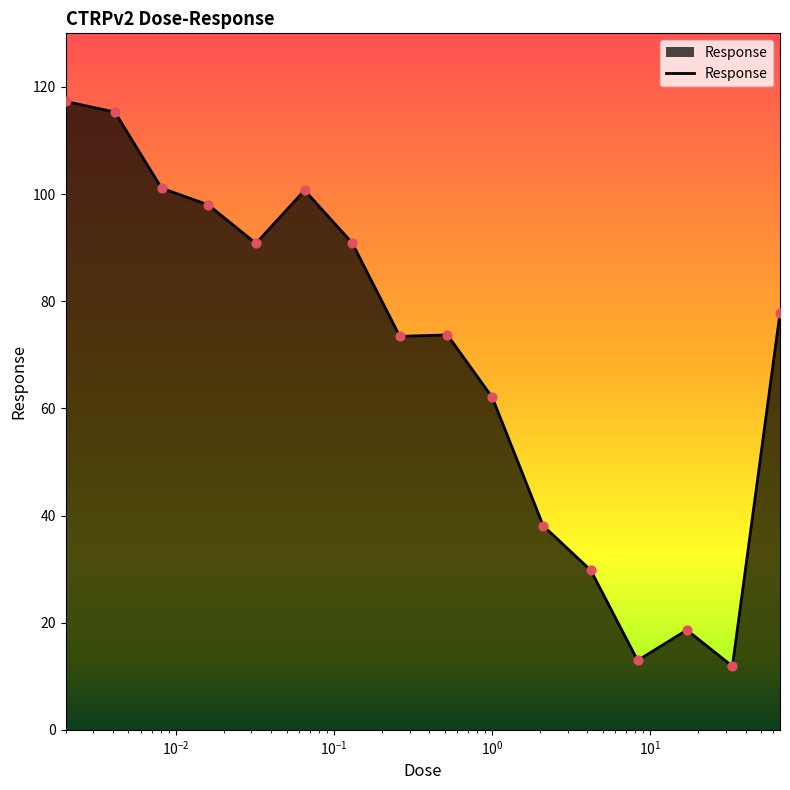

What is the minimum value shown in the chart?

11.9